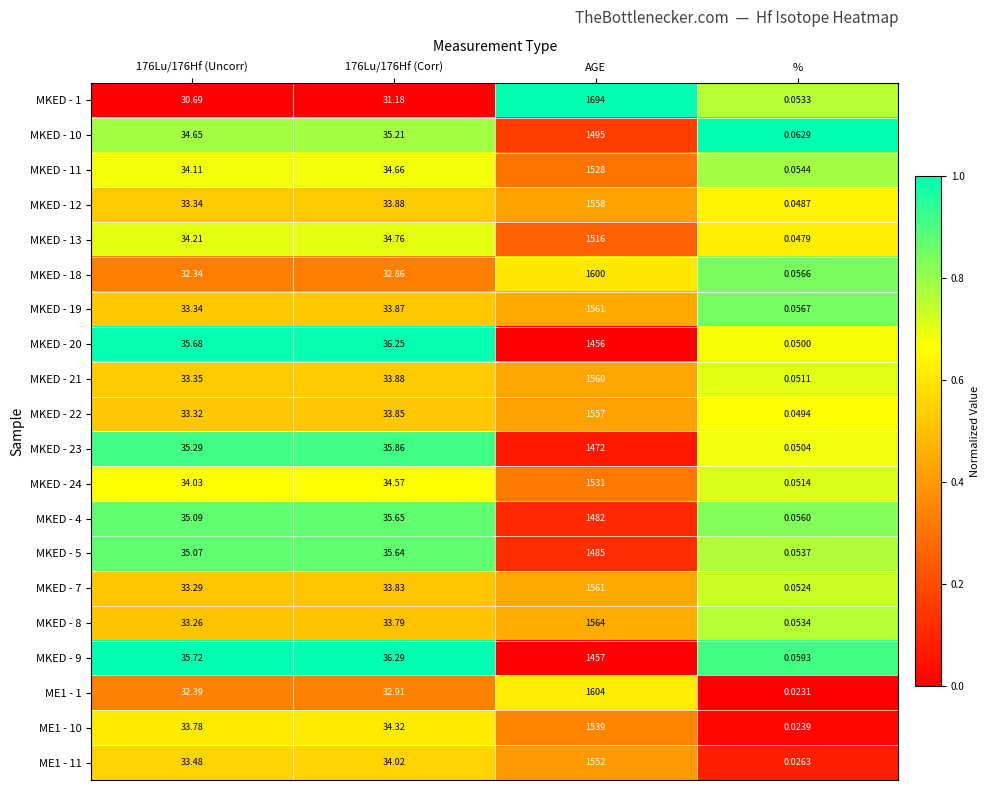

At which label does ME1 - 1 reach its peak?

AGE